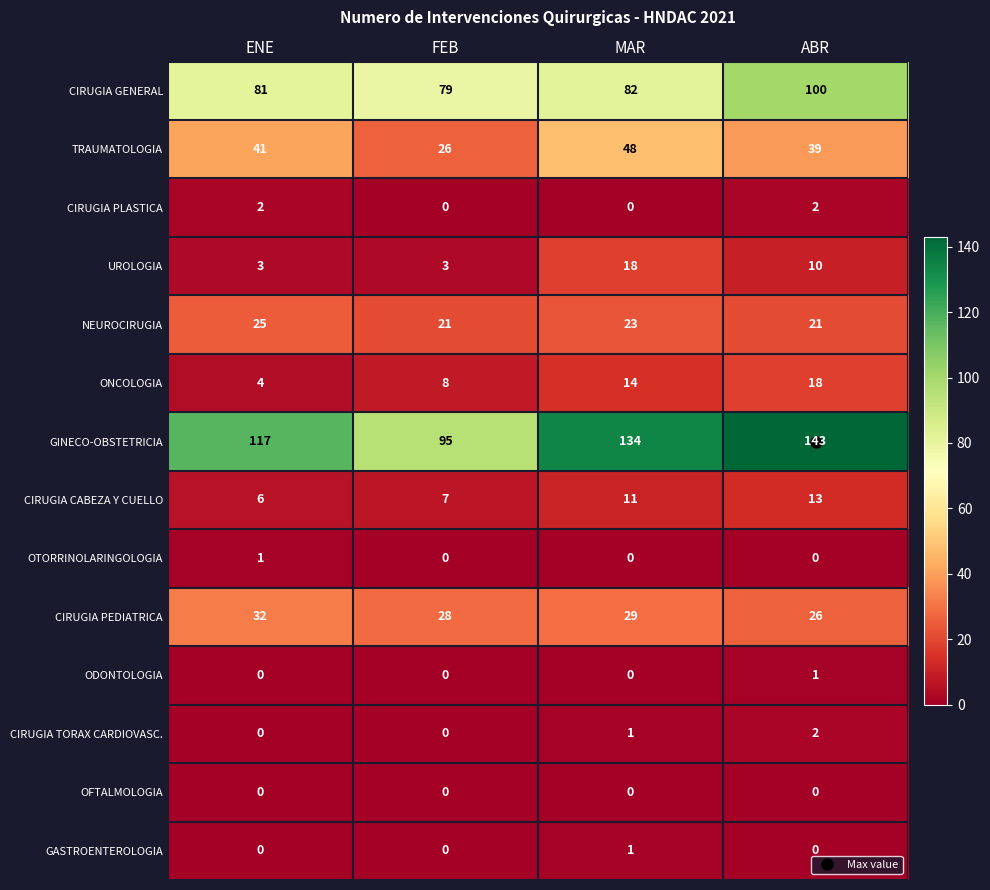

What is the maximum value for UROLOGIA?

18